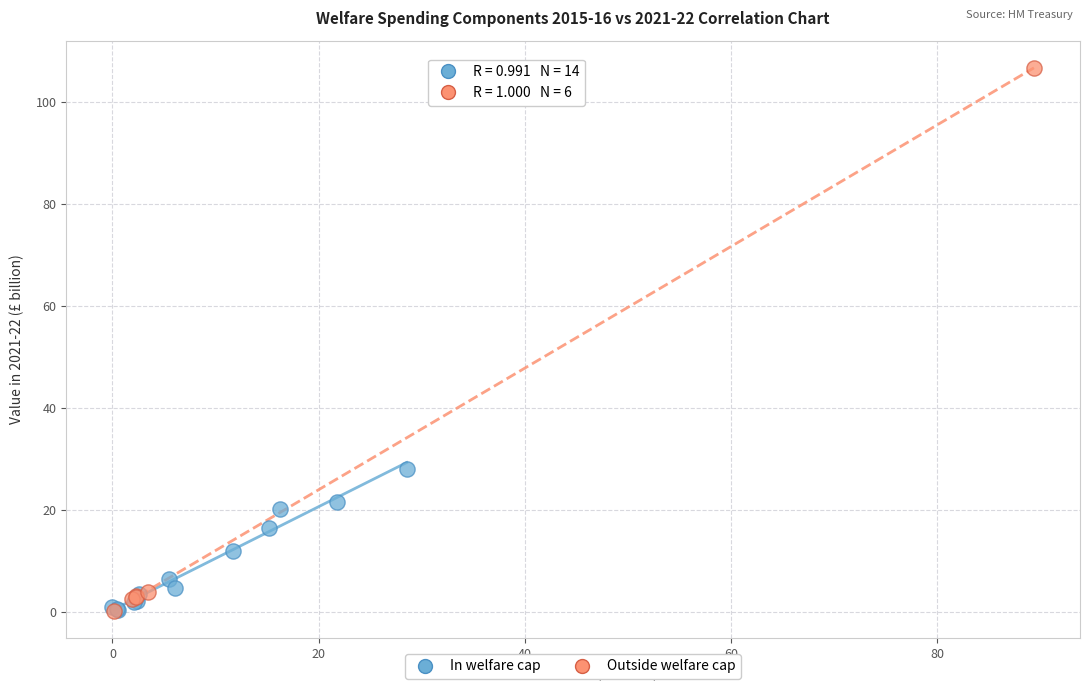

Which series has the largest Y range (max minus min)?

Outside welfare cap